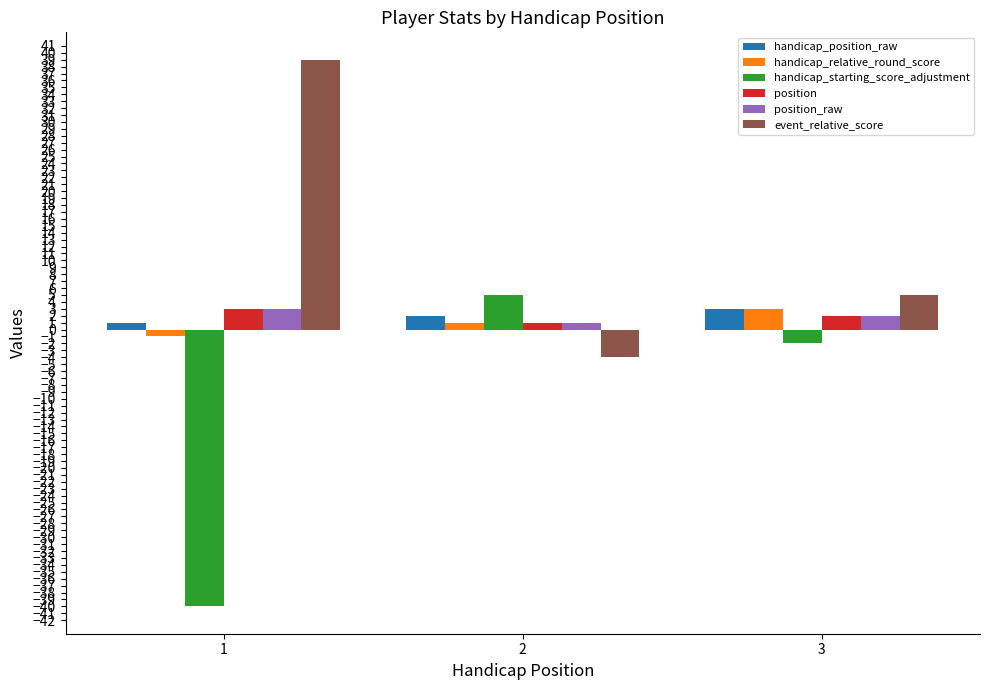

Reading left to right, extract all data points from this chart.

handicap_position_raw: 1	2	3
handicap_relative_round_score: -1	1	3
handicap_starting_score_adjustment: -40	5	-2
position: 3	1	2
position_raw: 3	1	2
event_relative_score: 39	-4	5